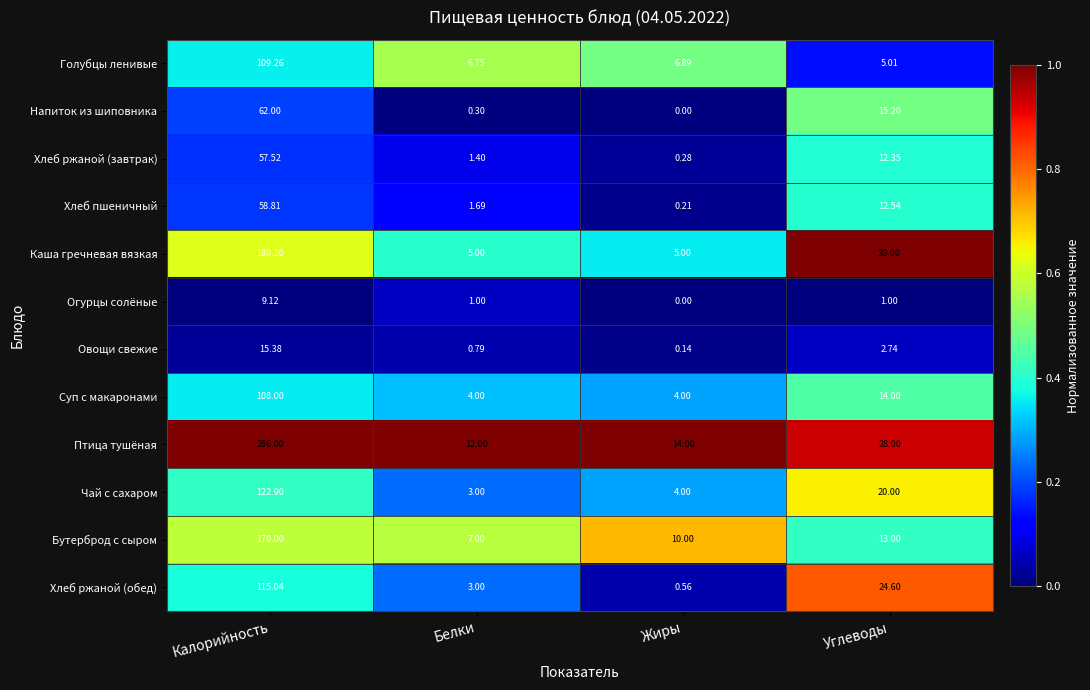

Where is Напиток из шиповника nearest to the value 31?

Углеводы